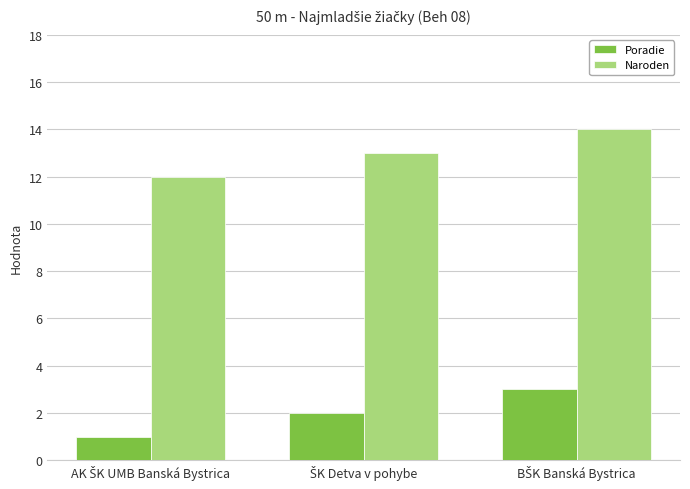

What are all the series names shown in the legend?

Poradie, Naroden